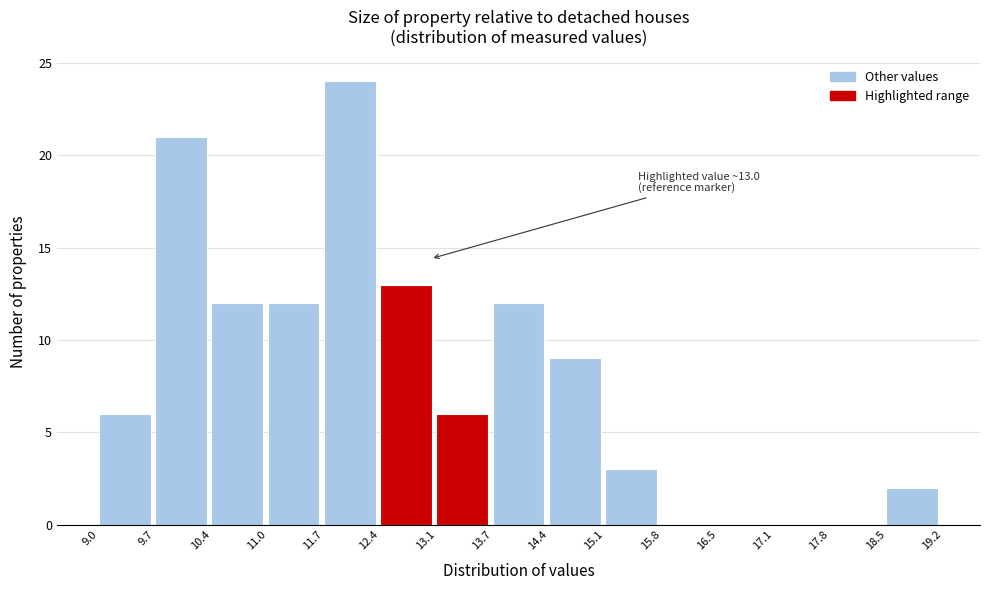

Over which range of the x-axis is the bar tallest?

11.7 to 12.4